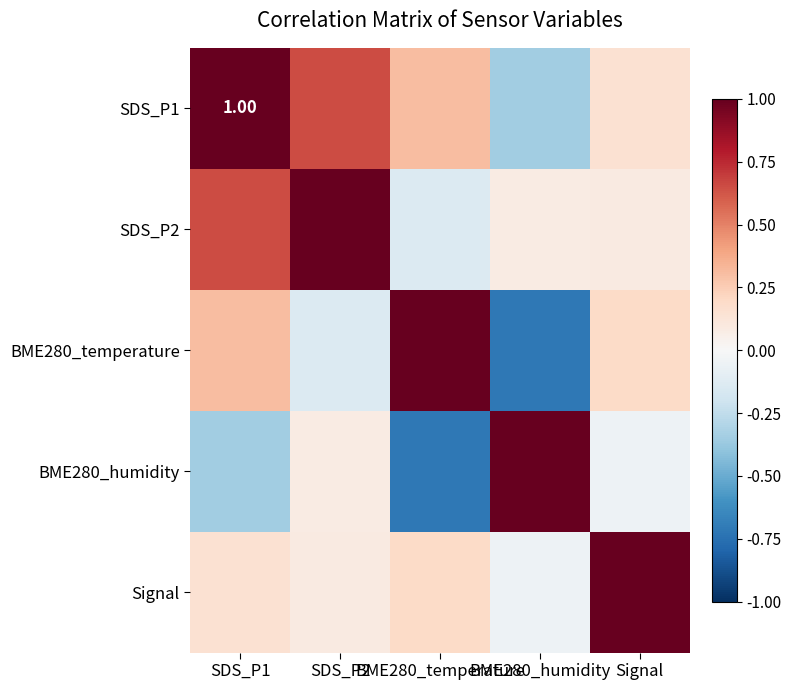

At how many categories does at least one series exceed 0?

5